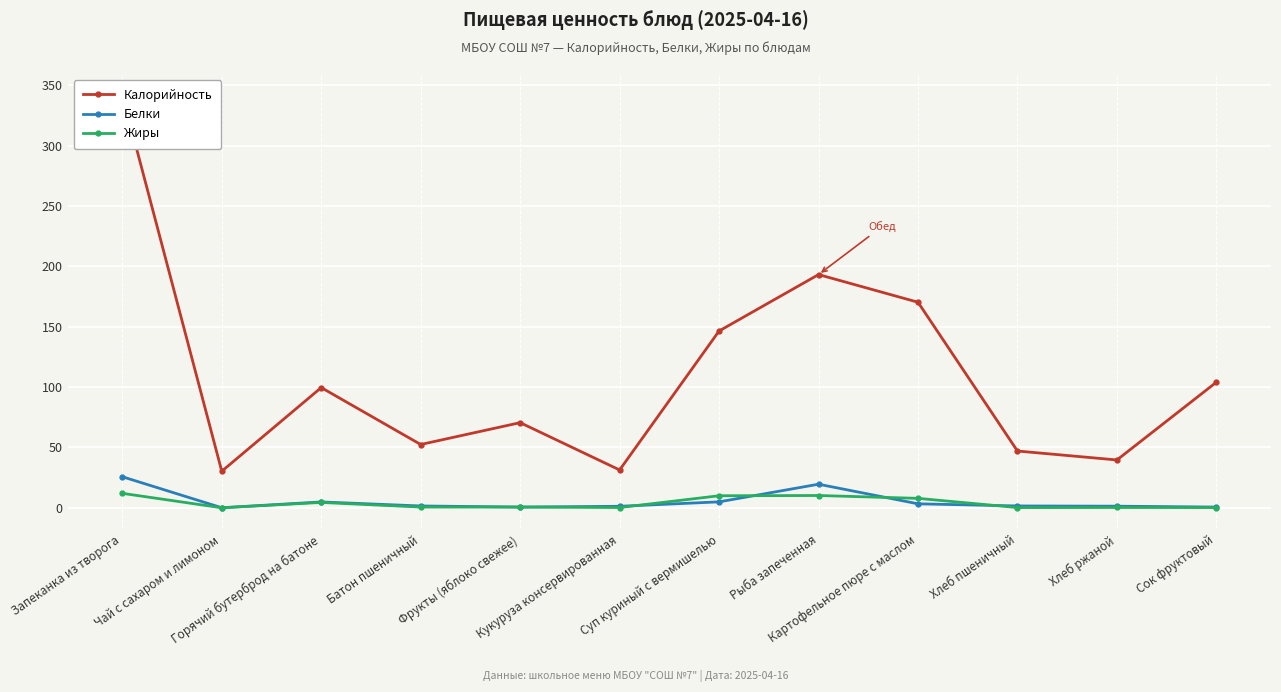

List the labels in order of Жиры value, smallest first.

Чай с сахаром и лимоном, Хлеб пшеничный, Сок фруктовый, Кукуруза консервированная, Хлеб ржаной, Батон пшеничный, Фрукты (яблоко свежее), Горячий бутерброд на батоне, Картофельное пюре с маслом, Суп куриный с вермишелью, Рыба запеченная, Запеканка из творога